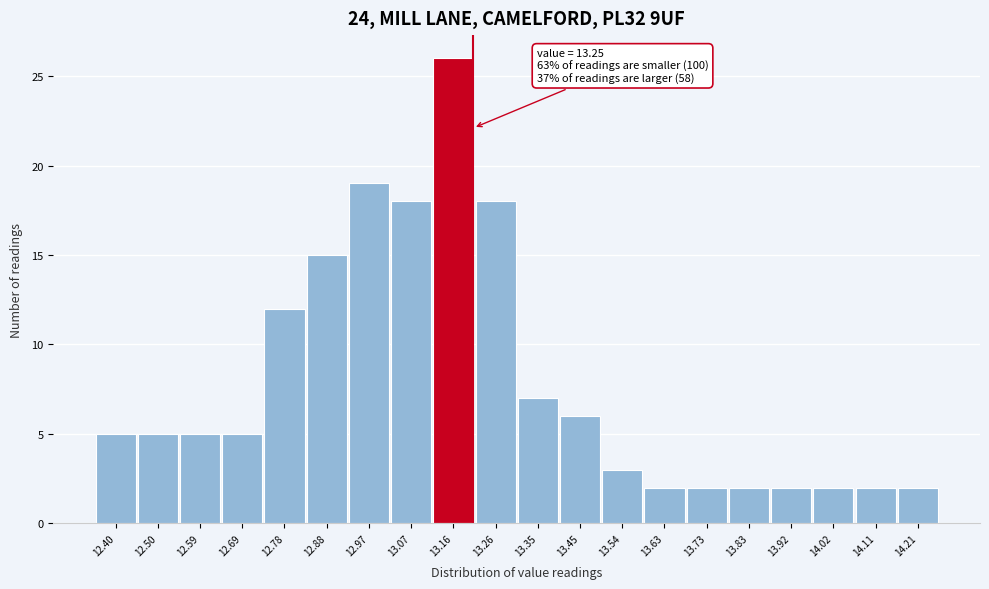

Reading left to right, what are all the values shown in this chart?

5	5	5	5	12	15	19	18	26	18	7	6	3	2	2	2	2	2	2	2